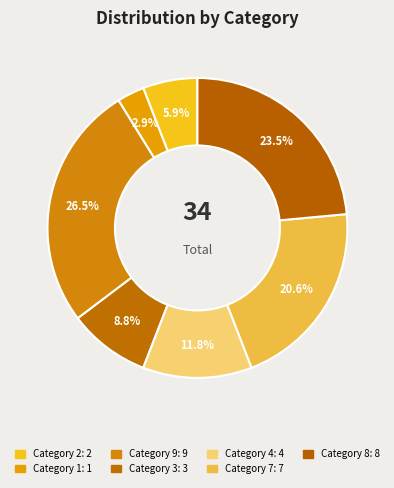

How many segments does this pie chart have?

7